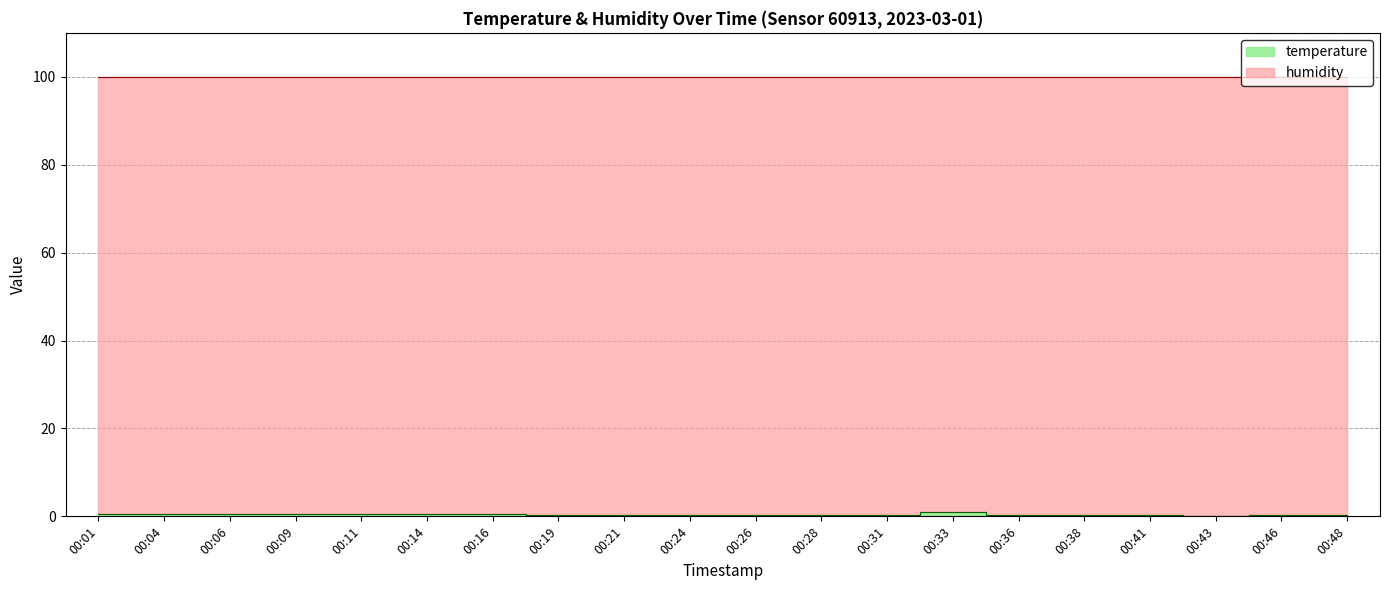

Rank the categories by value from lowest to highest.

00:43, 00:46, 00:48, 00:21, 00:26, 00:28, 00:31, 00:36, 00:38, 00:41, 00:19, 00:24, 00:09, 00:11, 00:14, 00:16, 00:01, 00:04, 00:06, 00:33